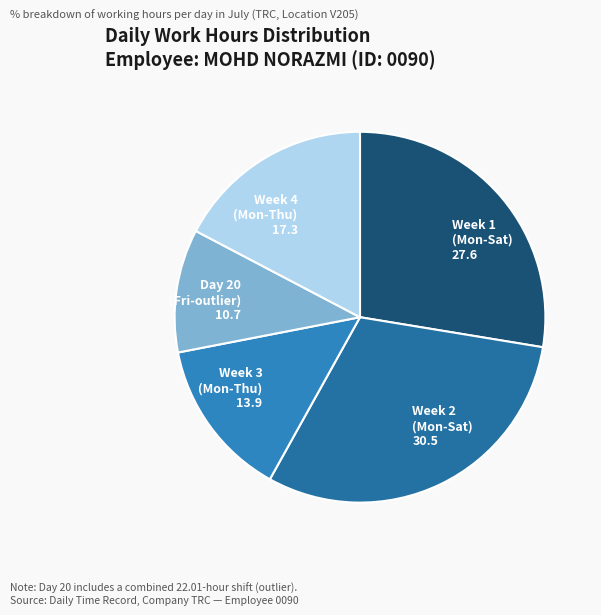

How many segments does this pie chart have?

5